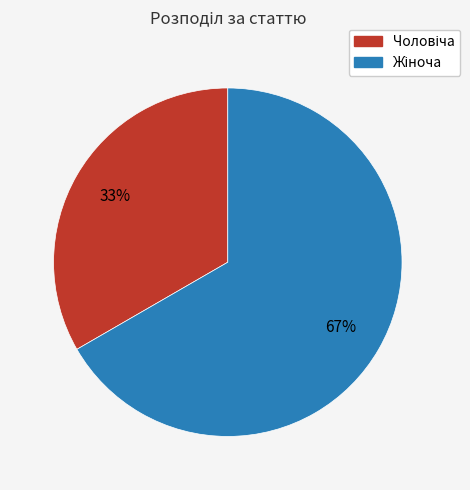

How many slices are in this pie chart?

2